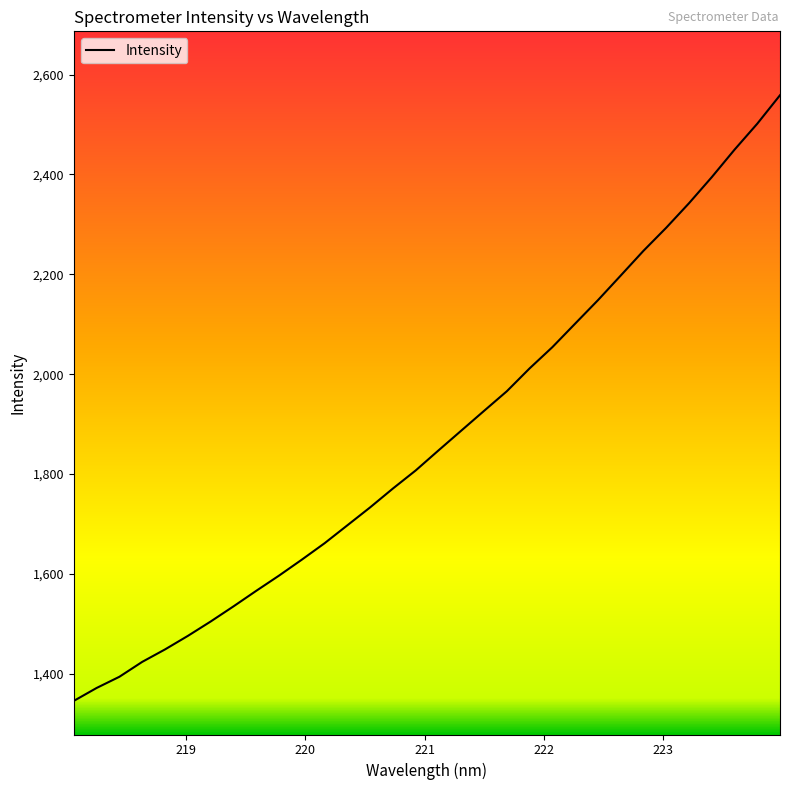

What is the smallest value displayed?

1345.7